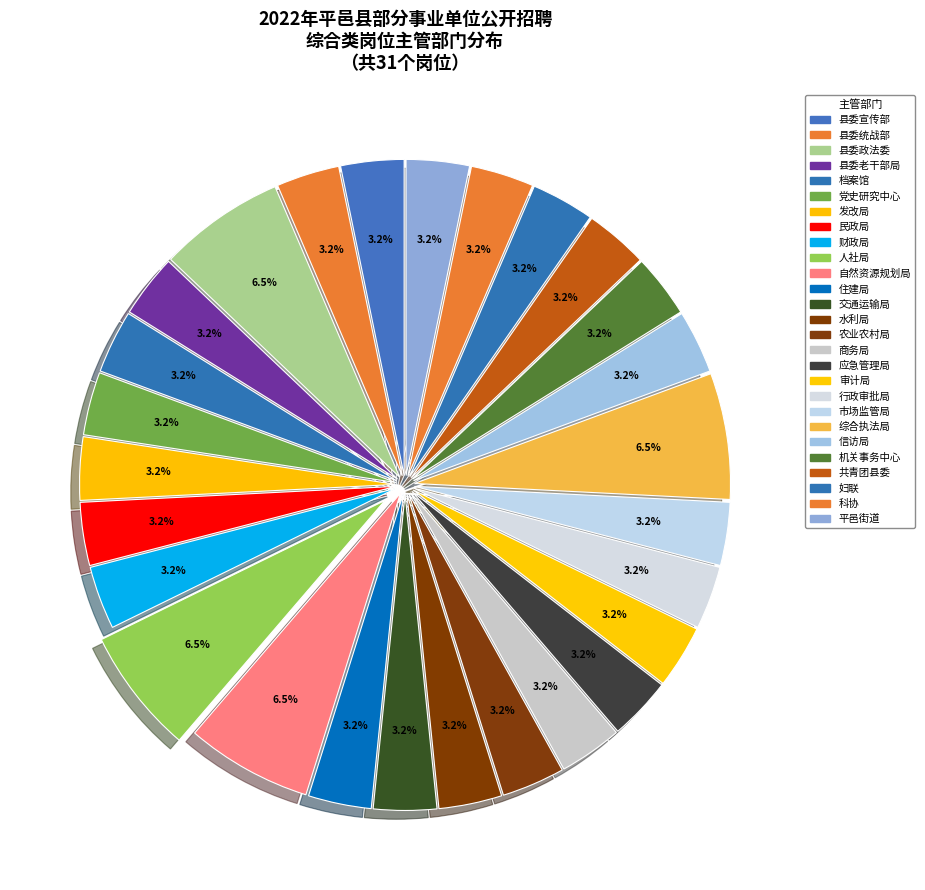

How many slices are in this pie chart?

27